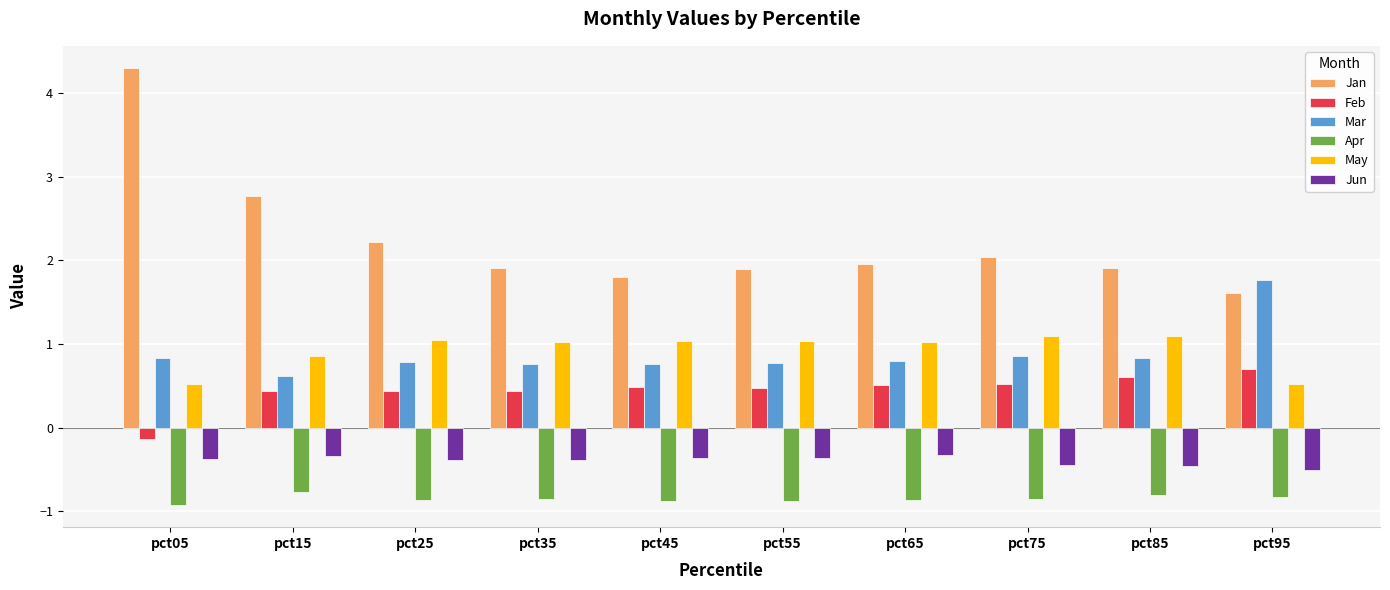

What is the smallest value displayed?

-0.9